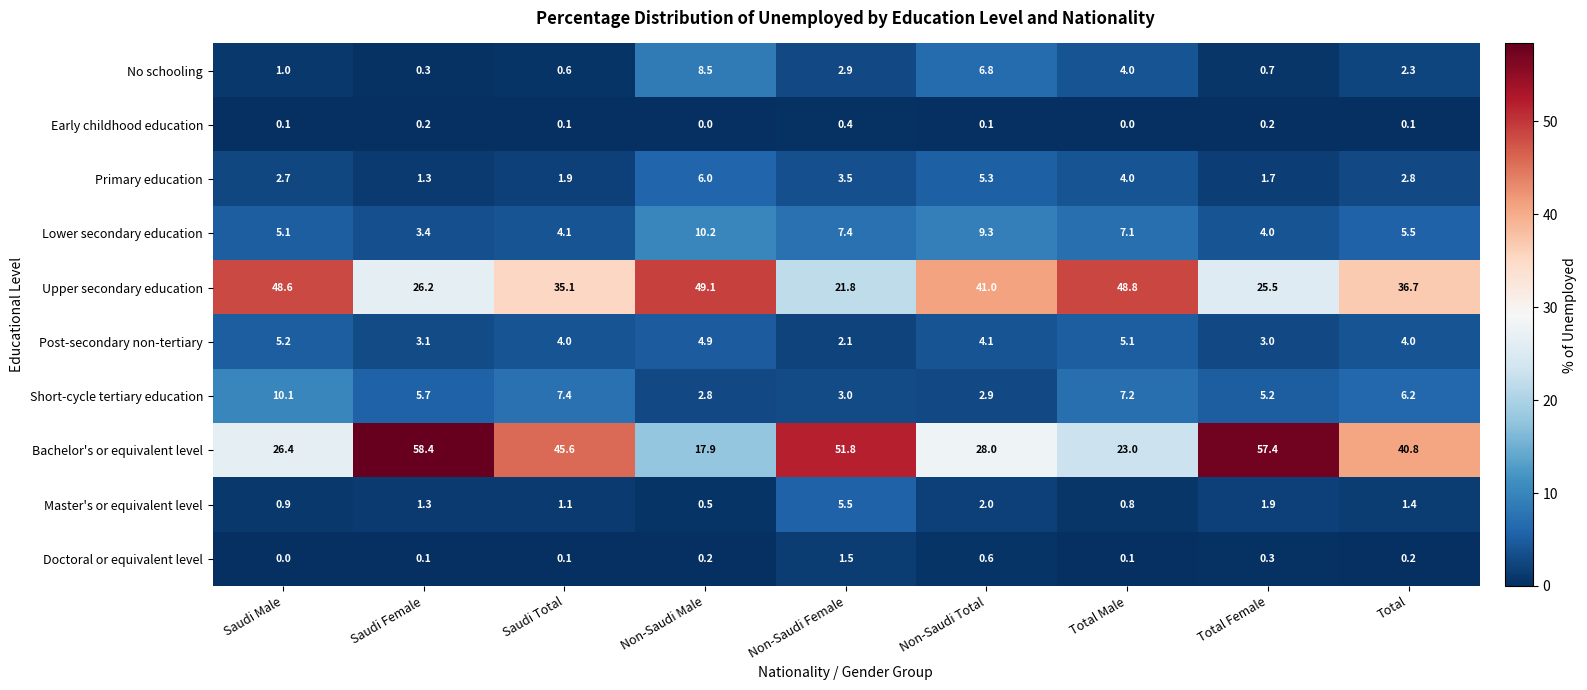

At how many categories does at least one series exceed 10?

9